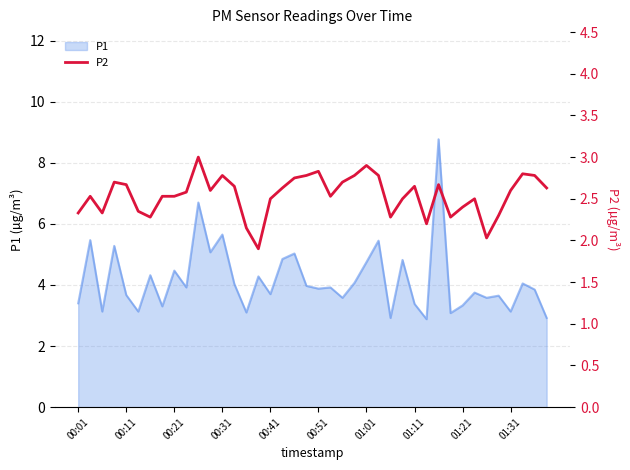

The value of P1 at 00:01 is 4.7. True or false?

False